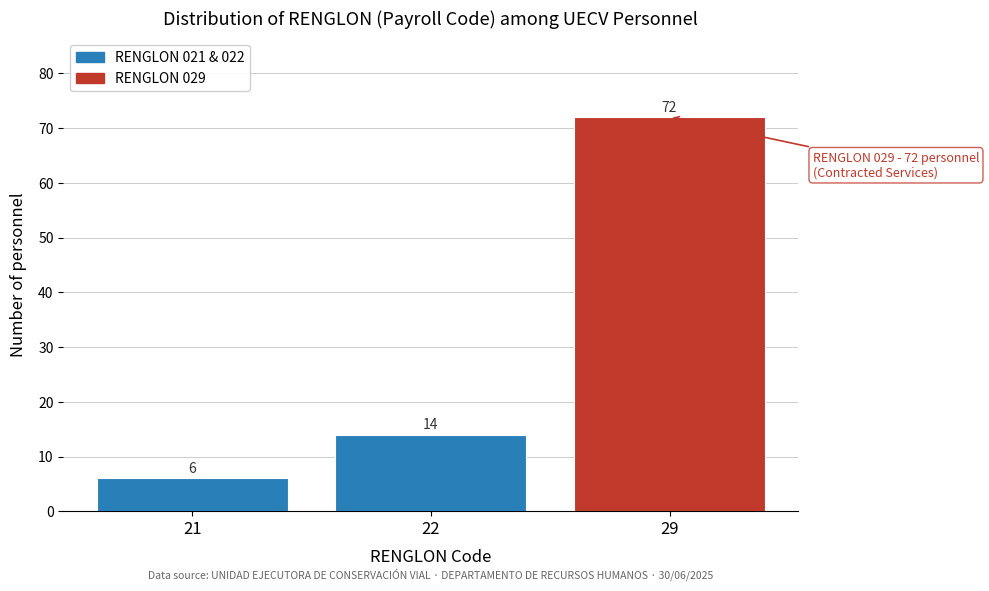

Reading left to right, what are all the values shown in this chart?

21=6	22=14	29=72